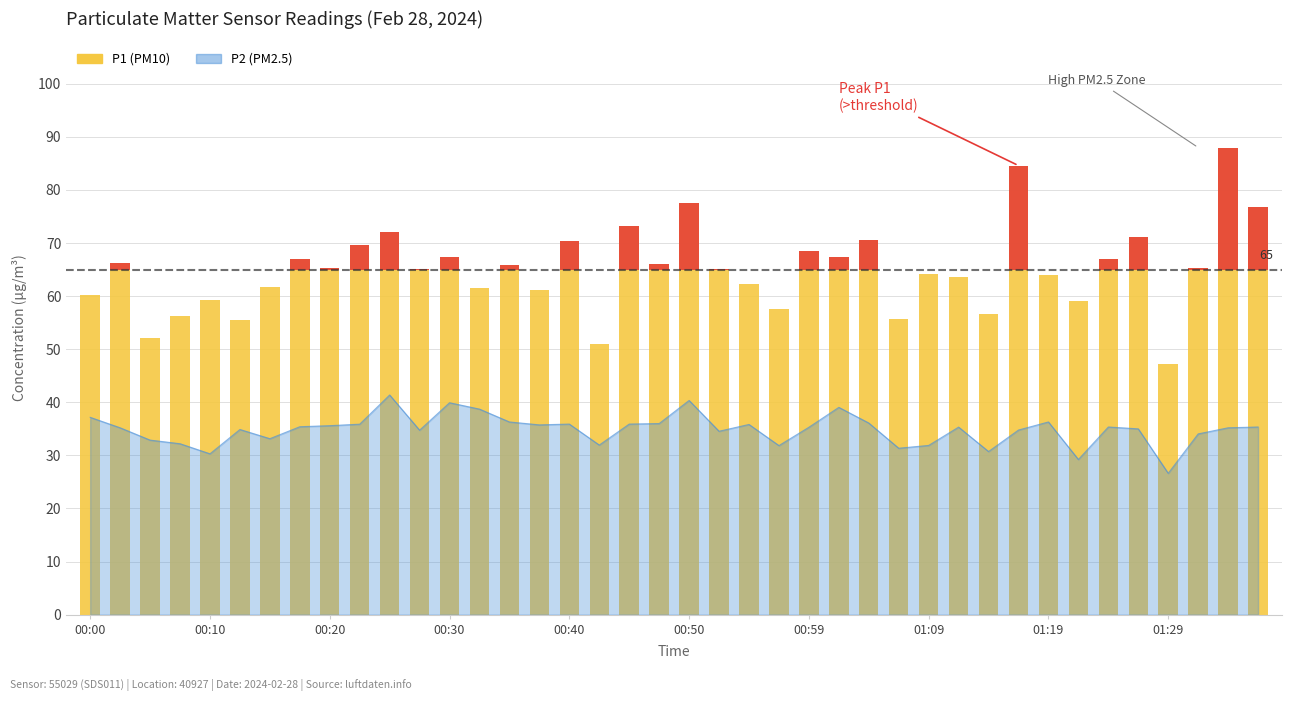

What is the maximum value shown in the chart?

88.0